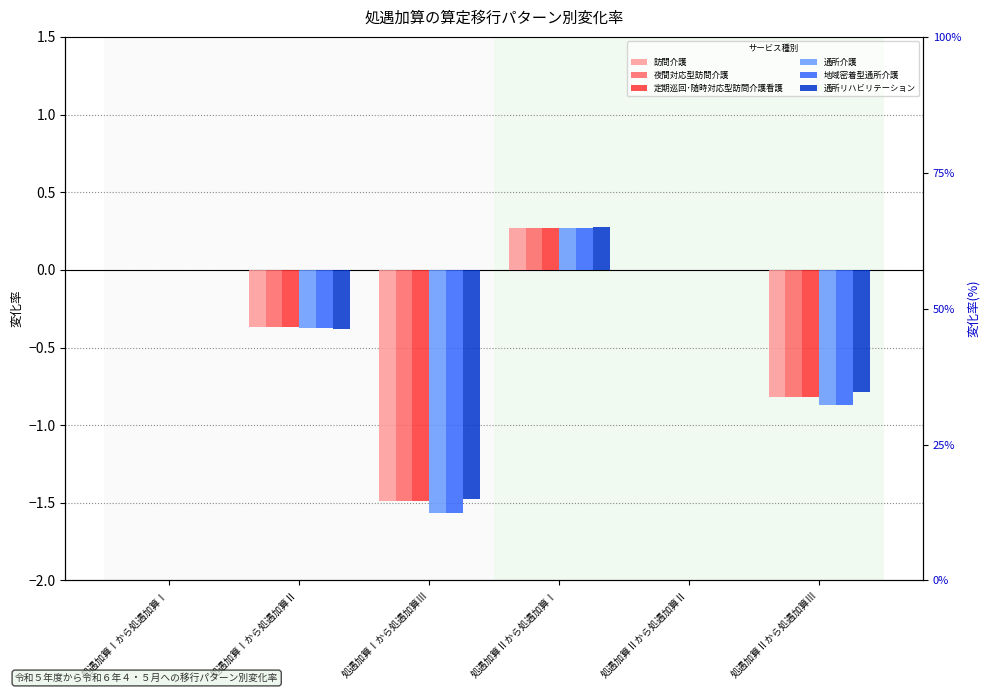

Is it true that 訪問介護 equals 0.6 at 処遇加算Ⅰから処遇加算Ⅰ?

False